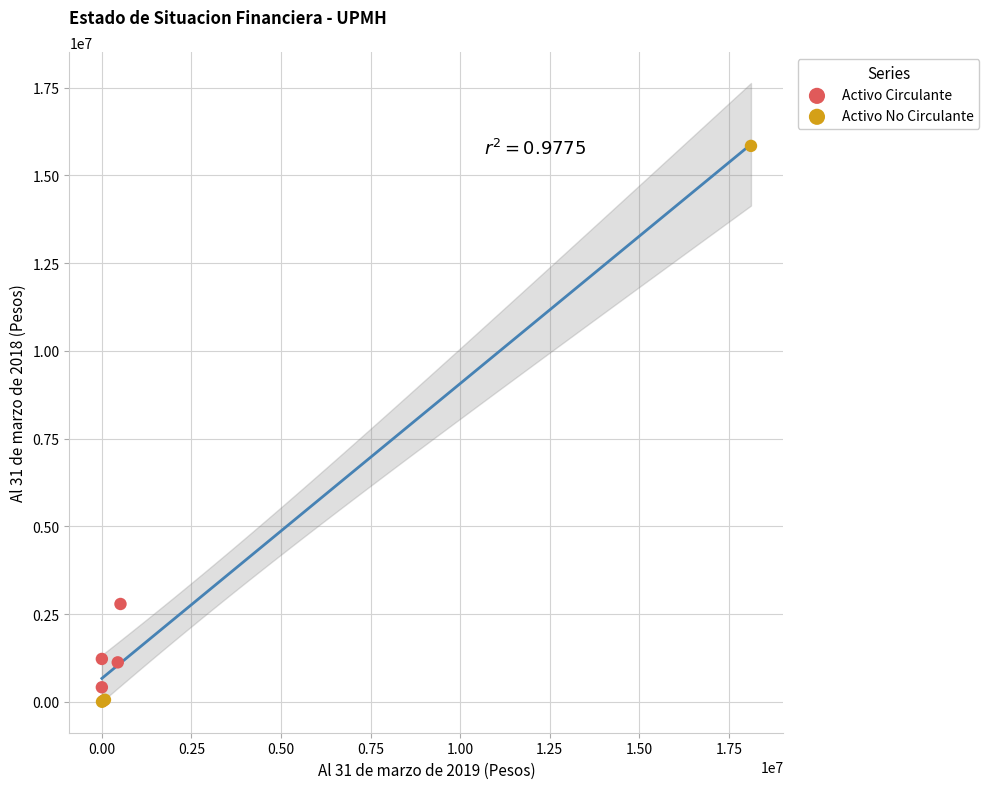

Which series has the widest spread of Y values?

Activo No Circulante